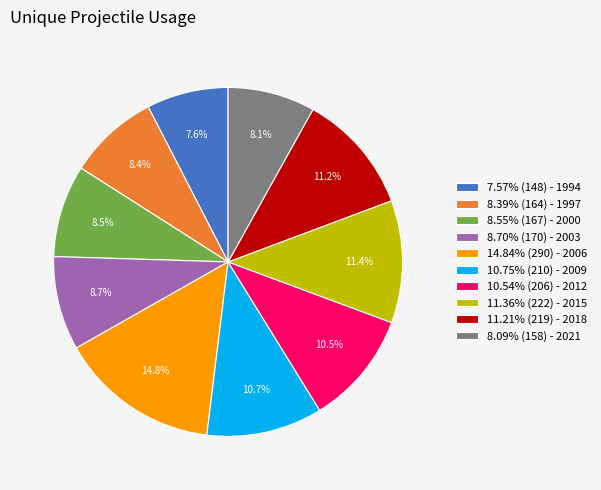

What is the total percentage of 8.70% (170) - 2003 and 8.09% (158) - 2021?

16.8%